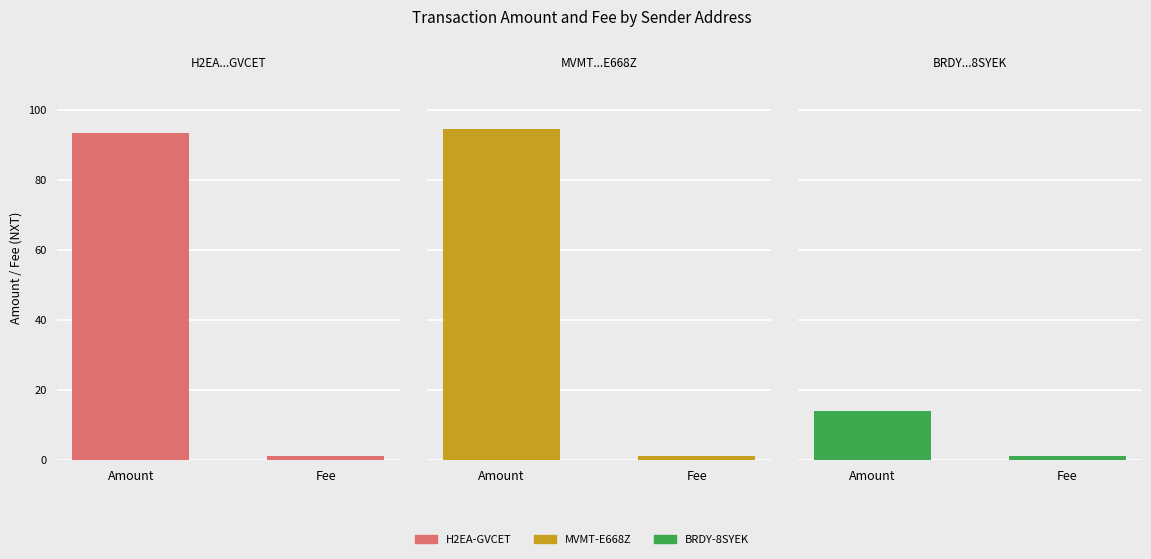

What is the value of the S-H2EA-HL73-Y729-GVCET bar at the 2nd from the left?

1.0